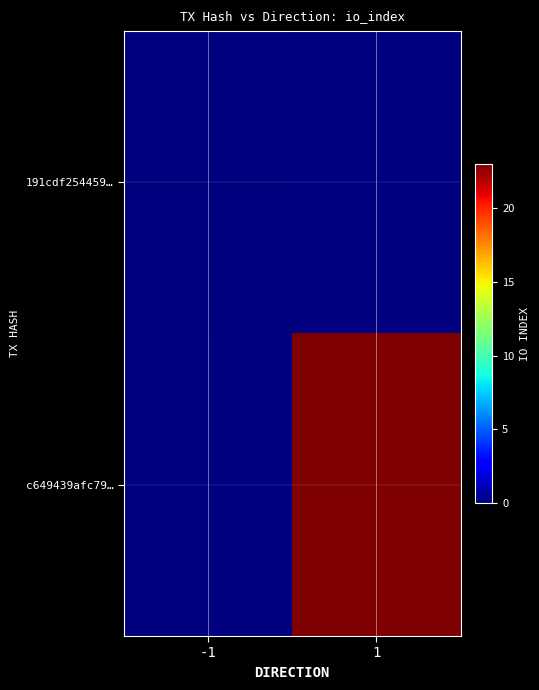

Between -1 and 1, which is larger?

1